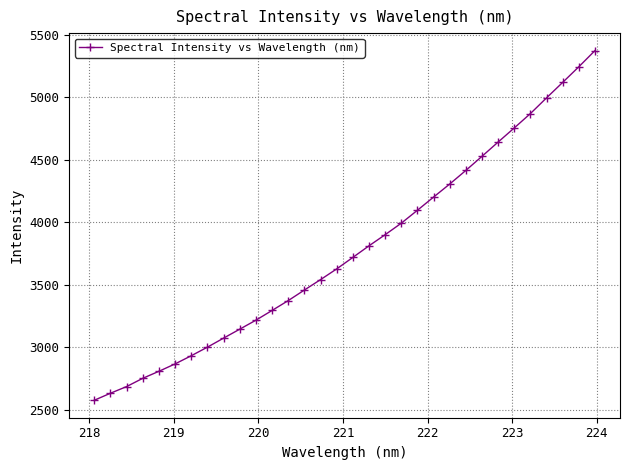

What is the value of the 25th point from the left?

4528.7